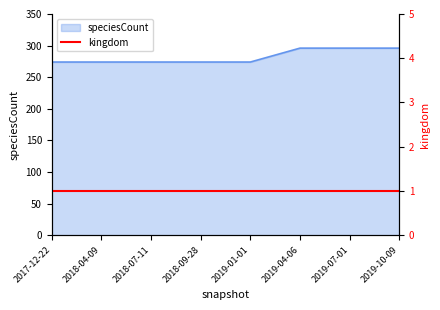

True or false: the data has more than 1 interior local peaks.

False